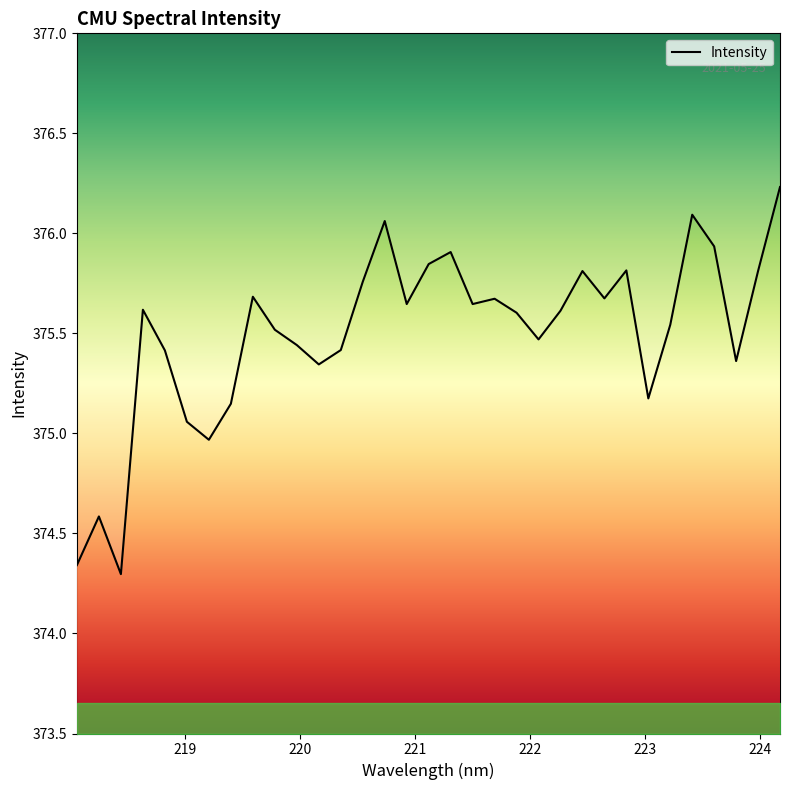

Does the chart have visible grid lines?

No